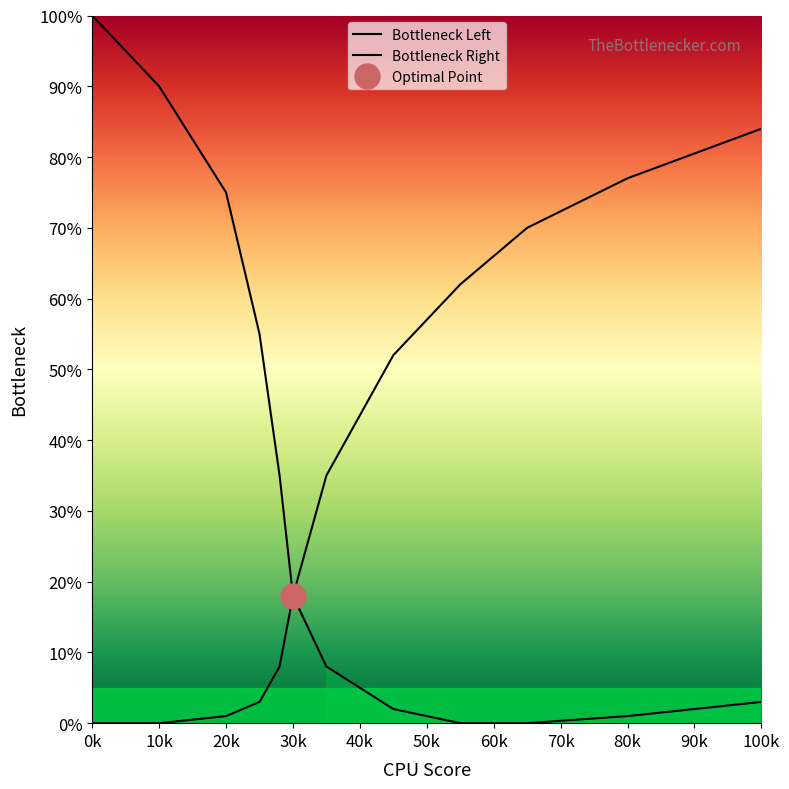

Is it true that Bottleneck Right equals 91 at 45?

False